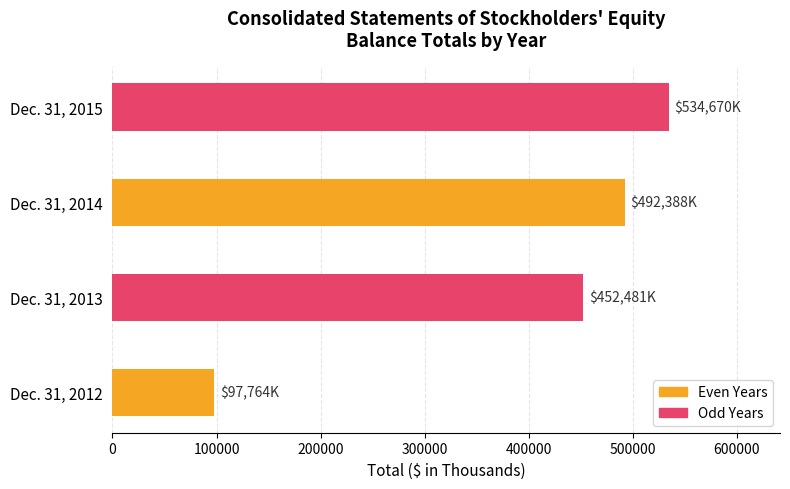

Does the chart contain stacked bars?

No